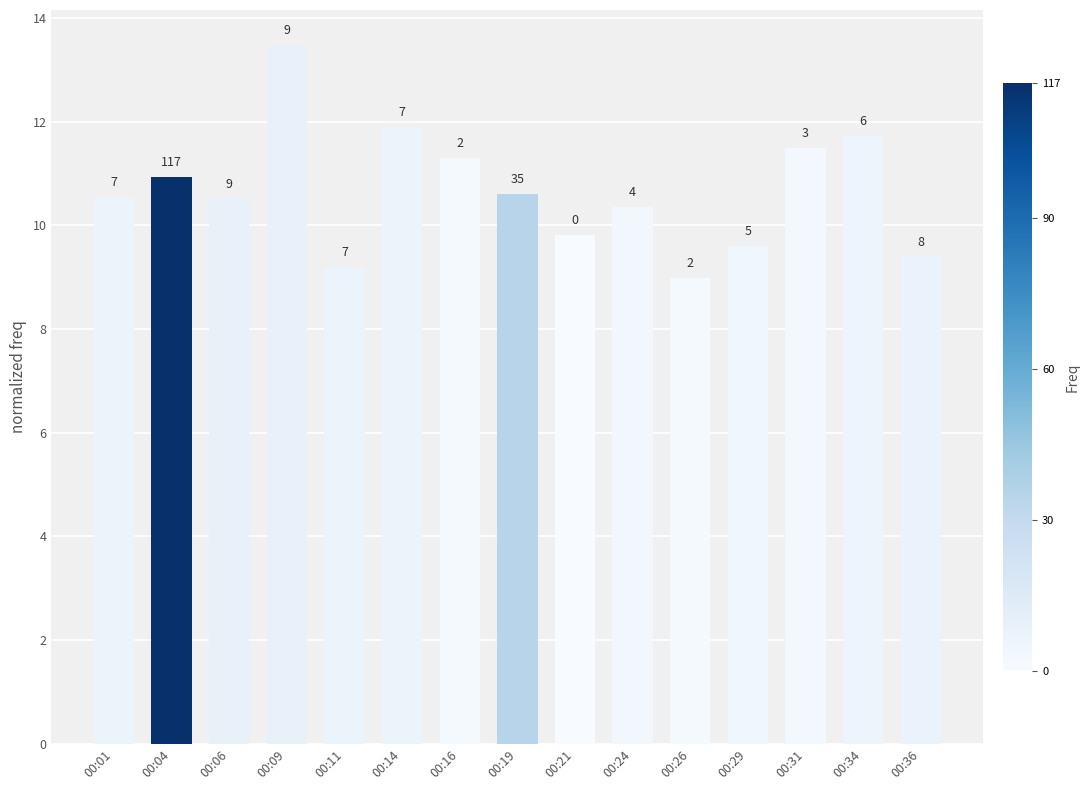

Does the chart contain any negative values?

No